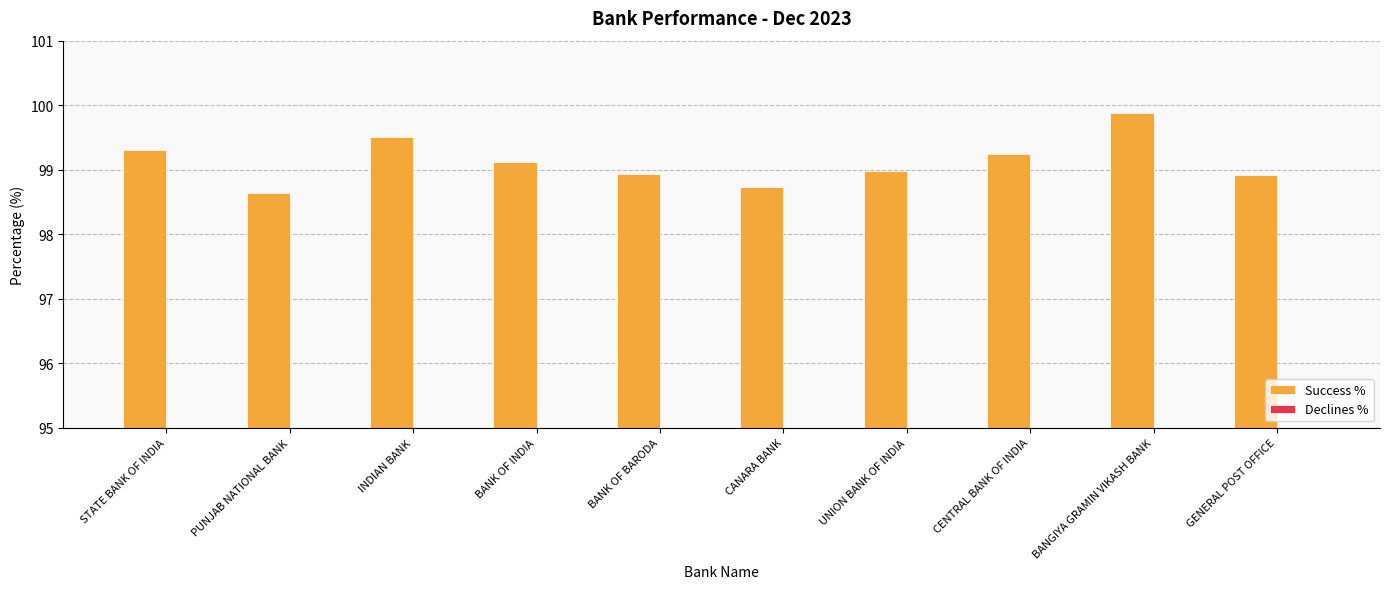

What is the total value across all series at UNION BANK OF INDIA?

100.0